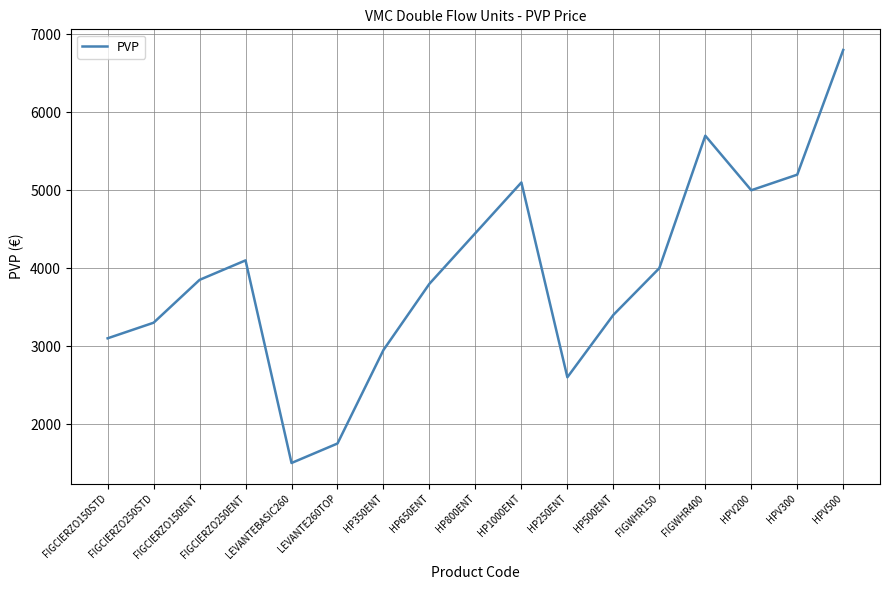

What is the greatest value displayed?

6800